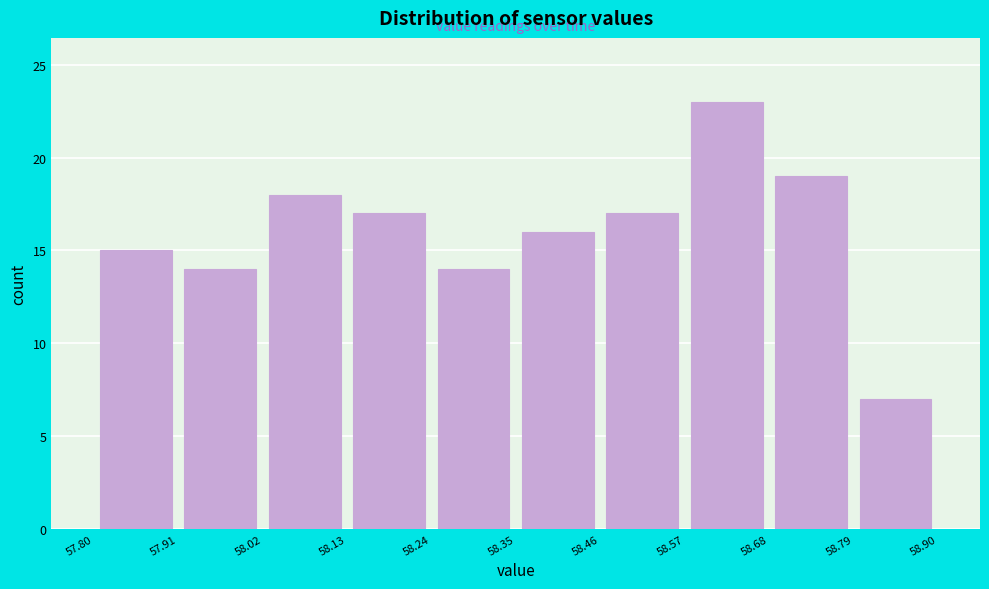

Reading left to right, transcribe this chart: for each bar, give the range it covers on the x-axis and its height. The values are not printed on the chart, so give them approximately, as read against the axis.

57.80 to 57.91: 15
57.91 to 58.02: 14
58.02 to 58.13: 18
58.13 to 58.24: 17
58.24 to 58.35: 14
58.35 to 58.46: 16
58.46 to 58.57: 17
58.57 to 58.68: 23
58.68 to 58.79: 19
58.79 to 58.90: 7